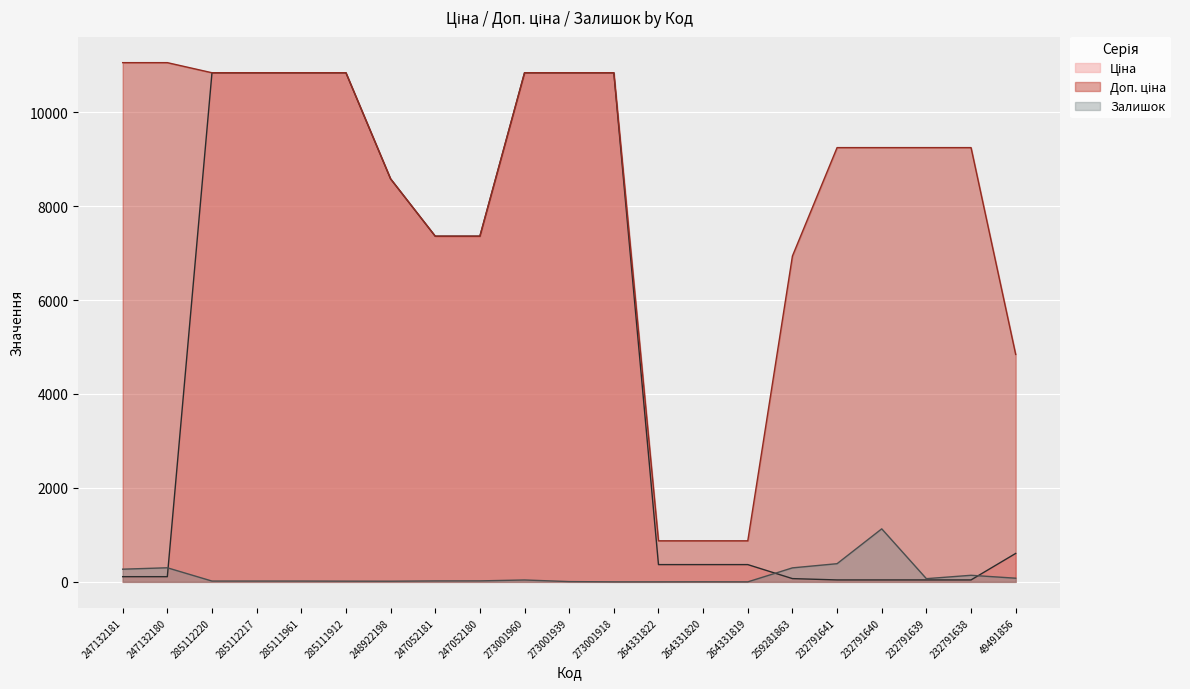

True or false: Ціна and Доп. ціна intersect in this chart.

False